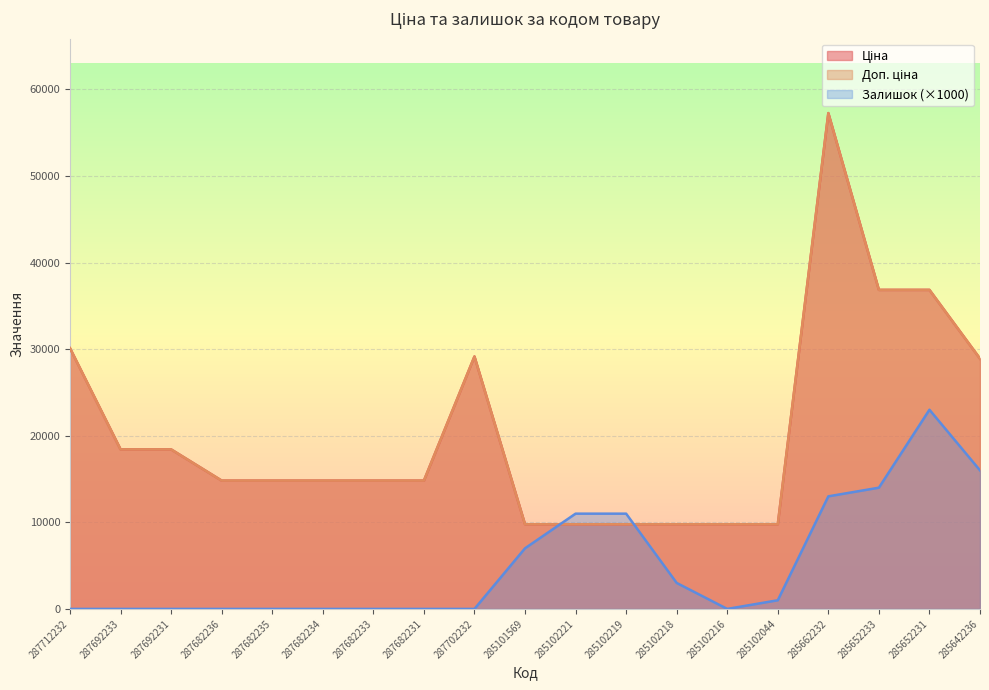

How many lines are shown in the chart?

3